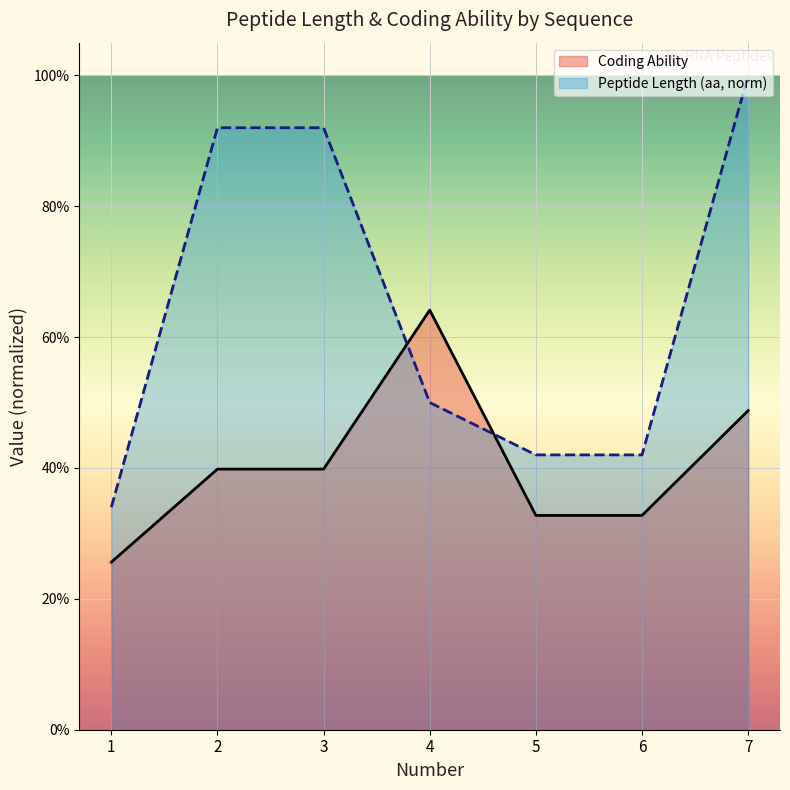

Which category has the highest value in the Peptide Length (aa) series?

7